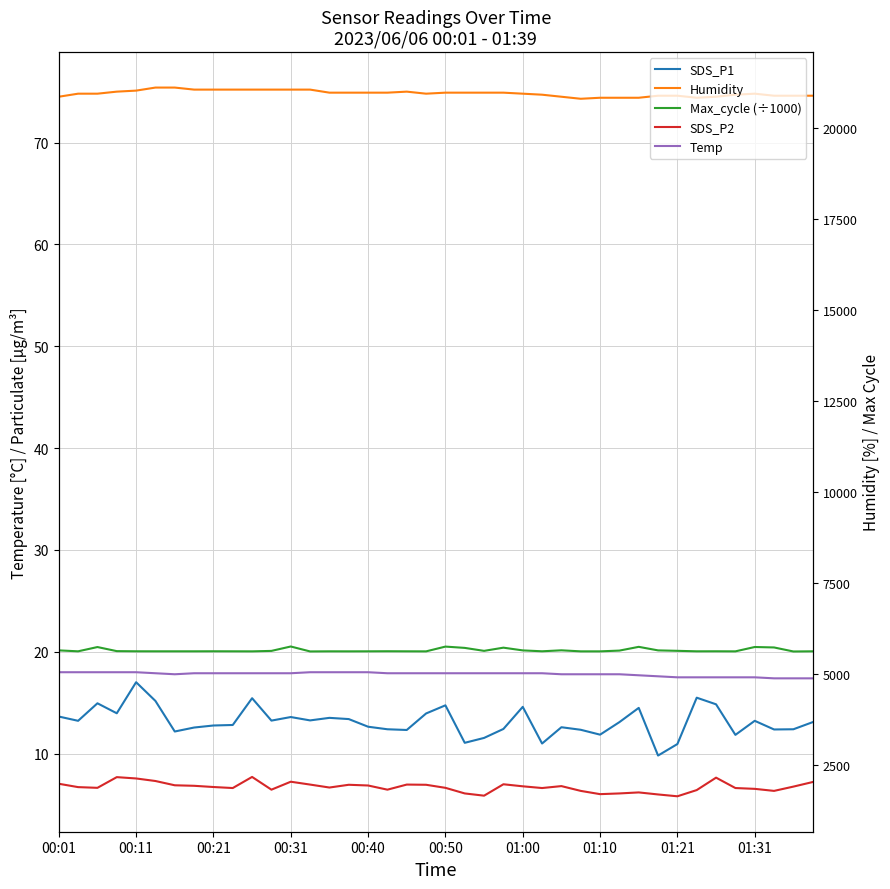

What is the sum of all Temp values?

712.4